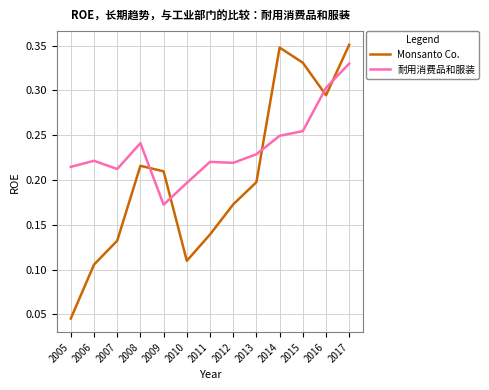

Is it true that 耐用消费品和服装 equals 0.2 at 2007?

True